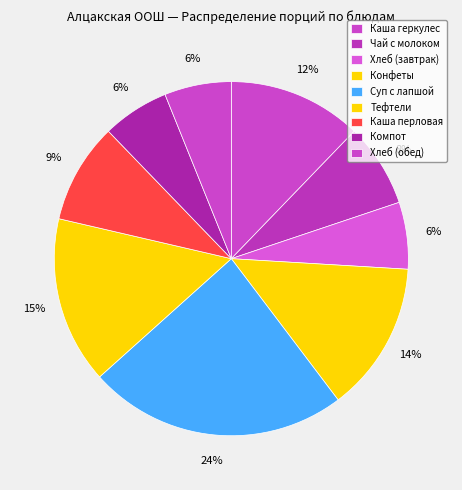

What is the smallest slice in the pie chart?

Хлеб (завтрак)